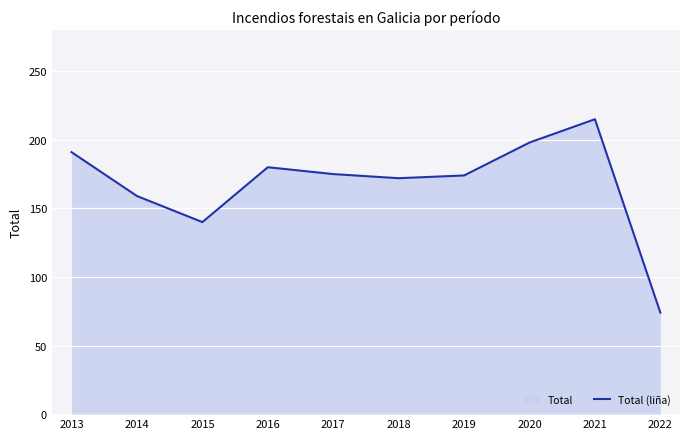

What is the change in value from 2014 to 2015?

-19